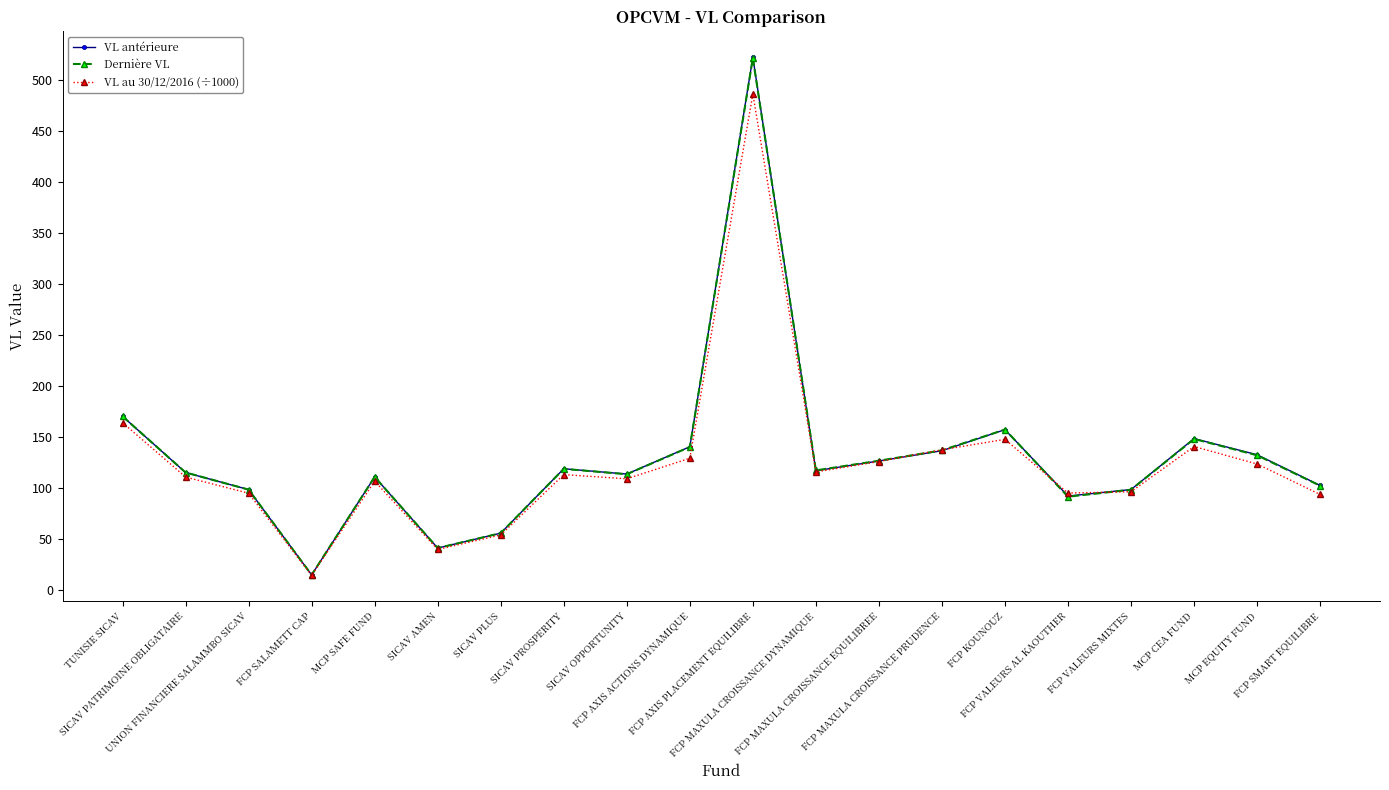

Is the value of Dernière VL at SICAV AMEN greater than the value of VL au 30/12/2016 (÷1000) at FCP AXIS PLACEMENT EQUILIBRE?

No